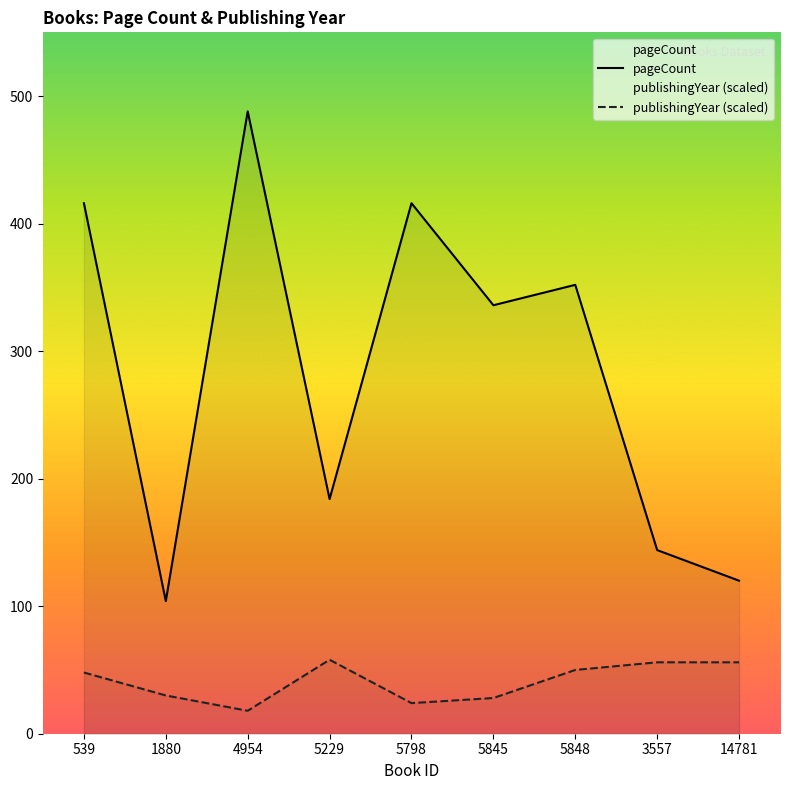

How many interior local valleys does the publishingYear series have?

2